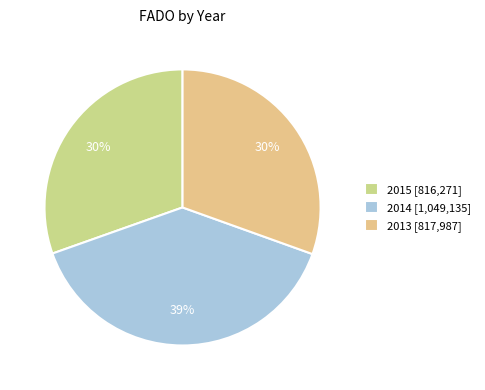

Does 2015 represent more than half of the total?

No